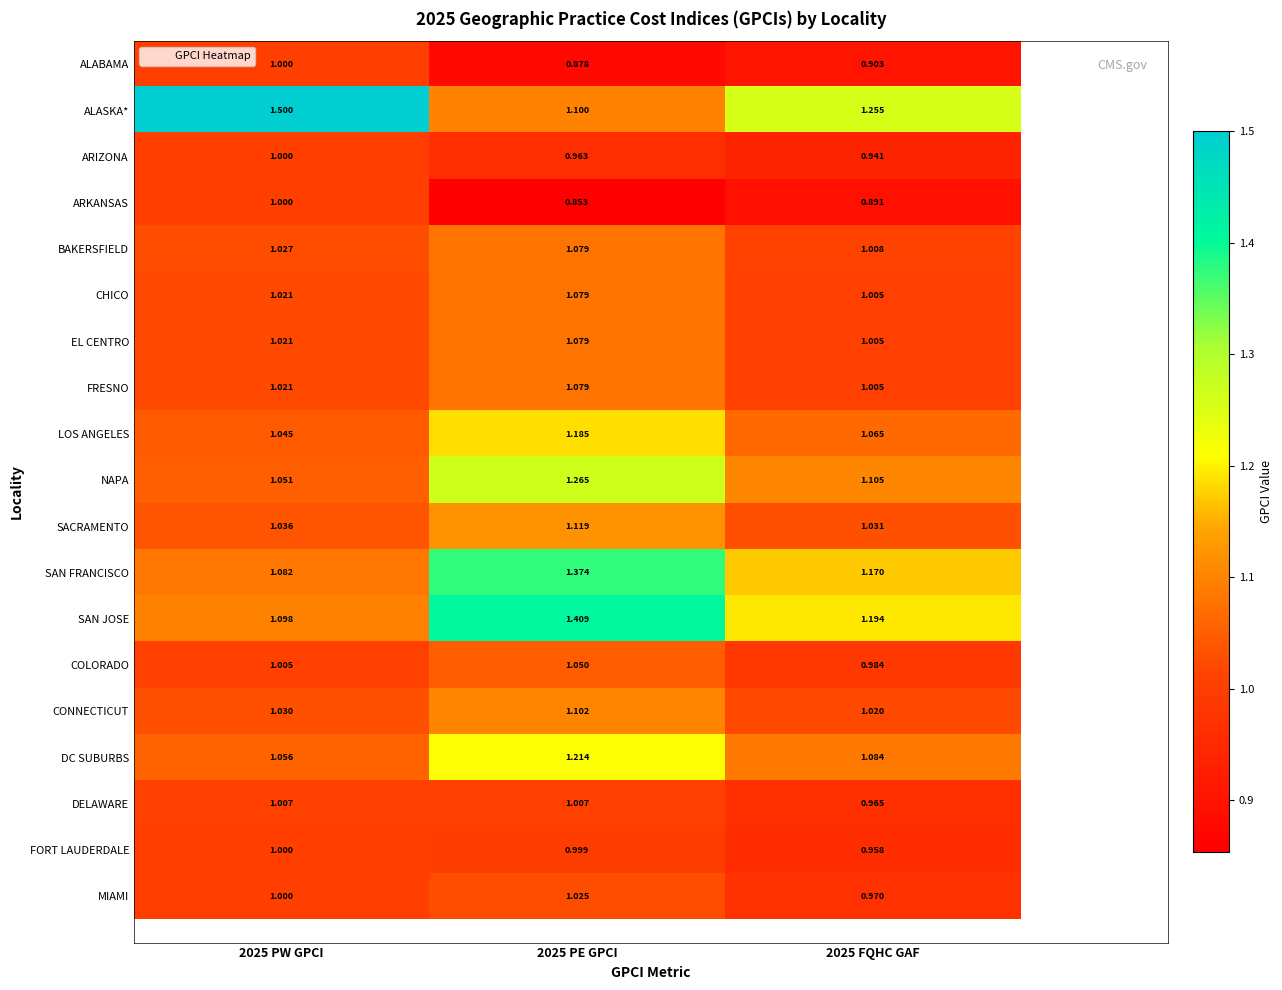

How many series are shown in this chart?

19